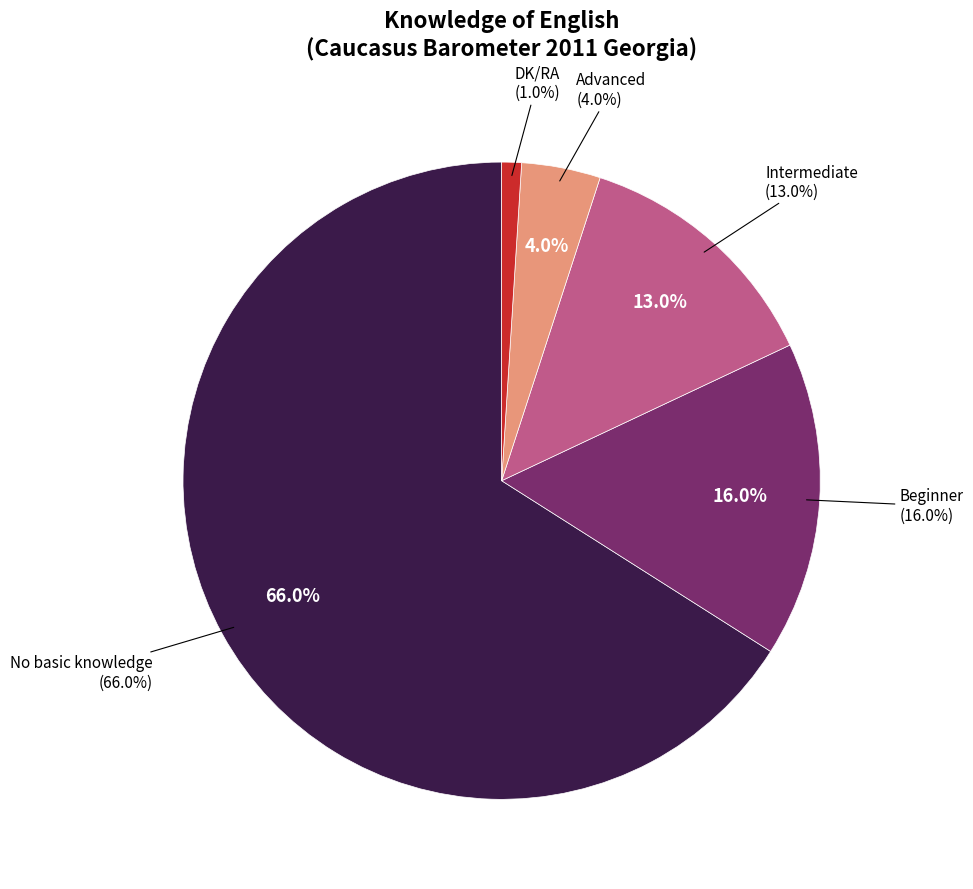

To the nearest percent, what percentage of the pie is Intermediate?

13%